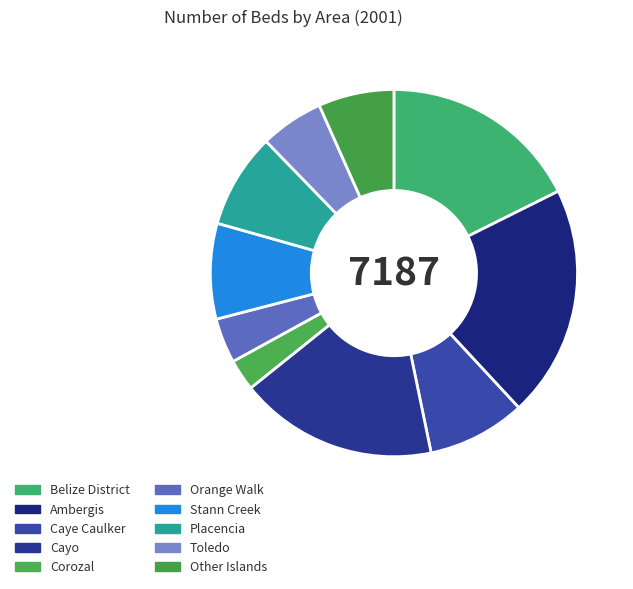

Does Caye Caulker represent more than half of the total?

No